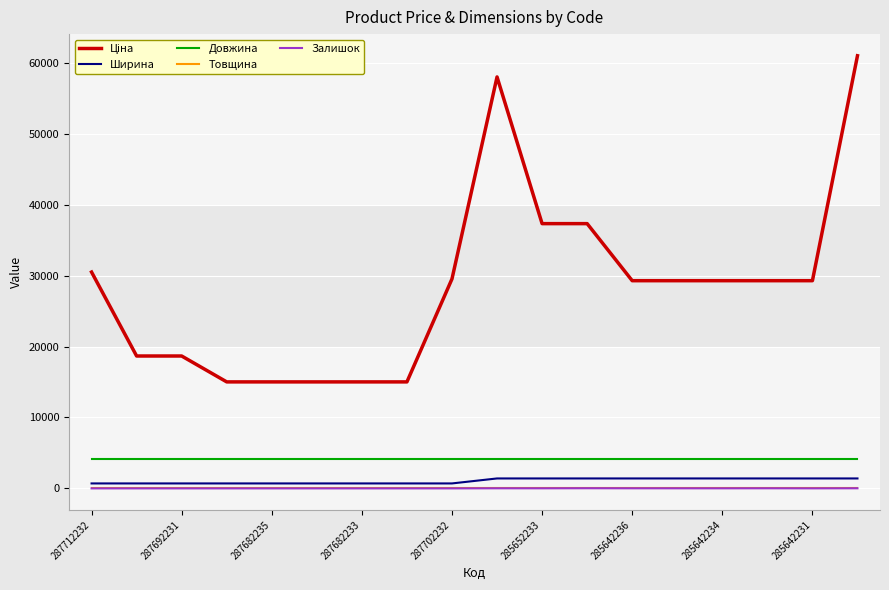

Count the number of data series in this chart.

5